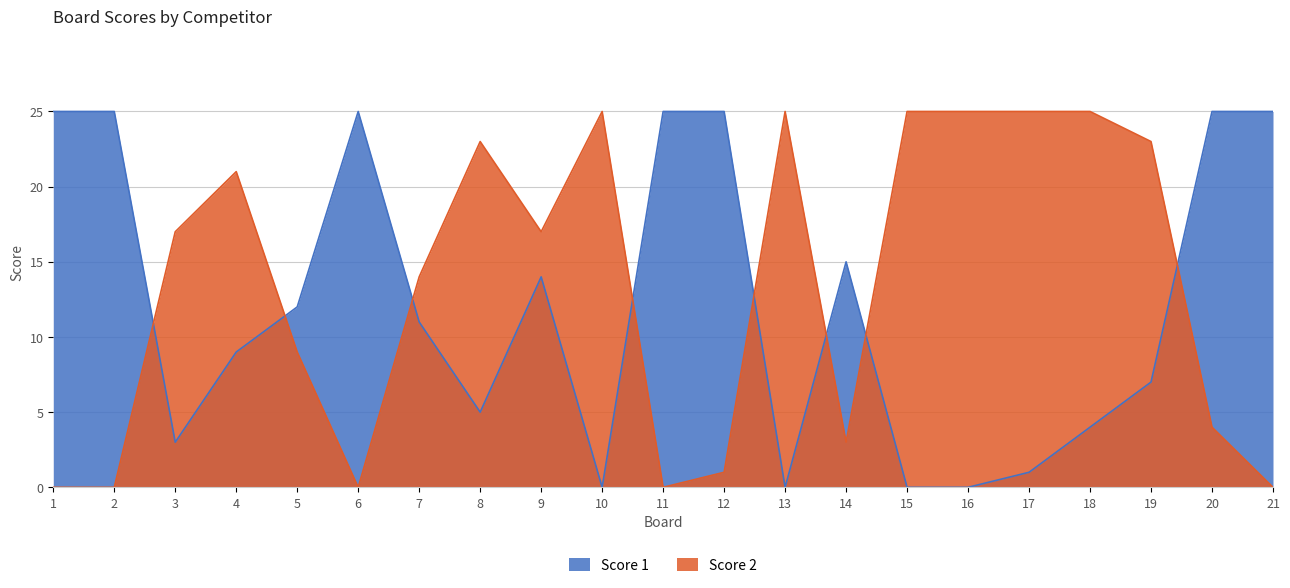

The value of Score 2 at 14 is 4. True or false?

False